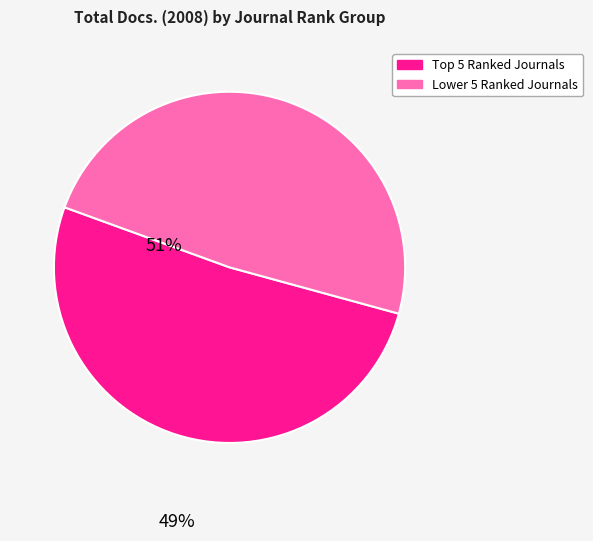

Does any single category account for the majority?

Yes